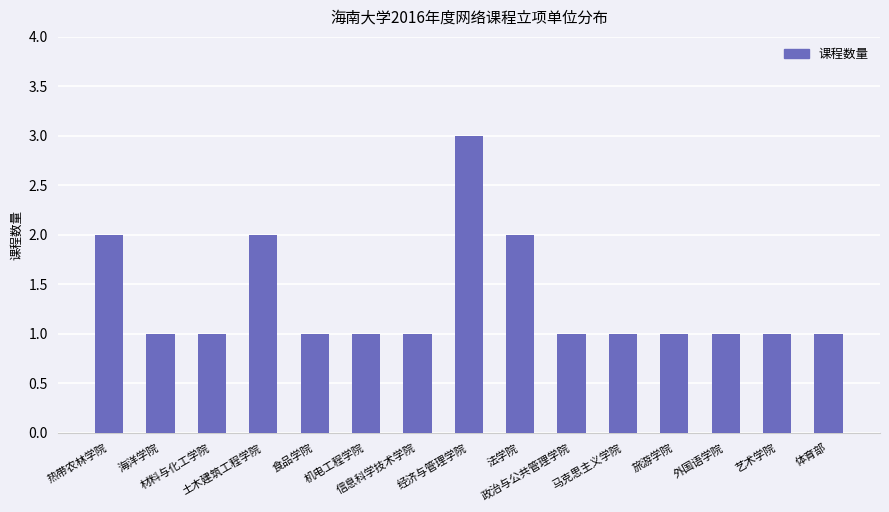

What is the maximum value shown in the chart?

3